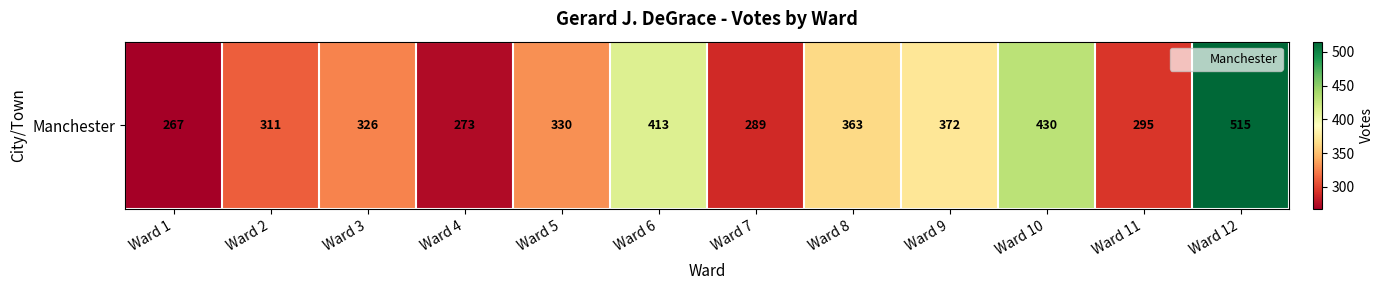

True or false: the data shows 534 at Ward 3.

False